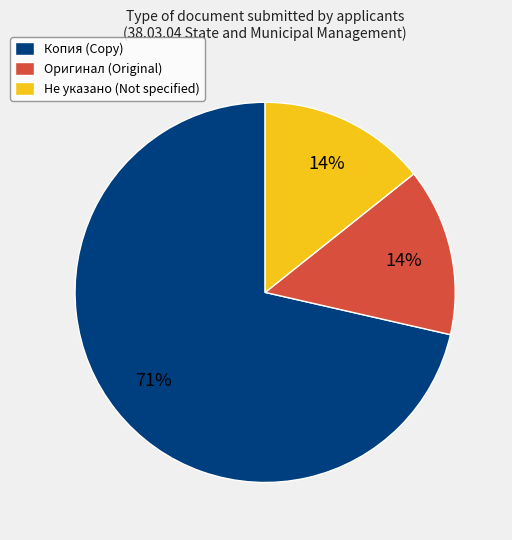

How many segments does this pie chart have?

3